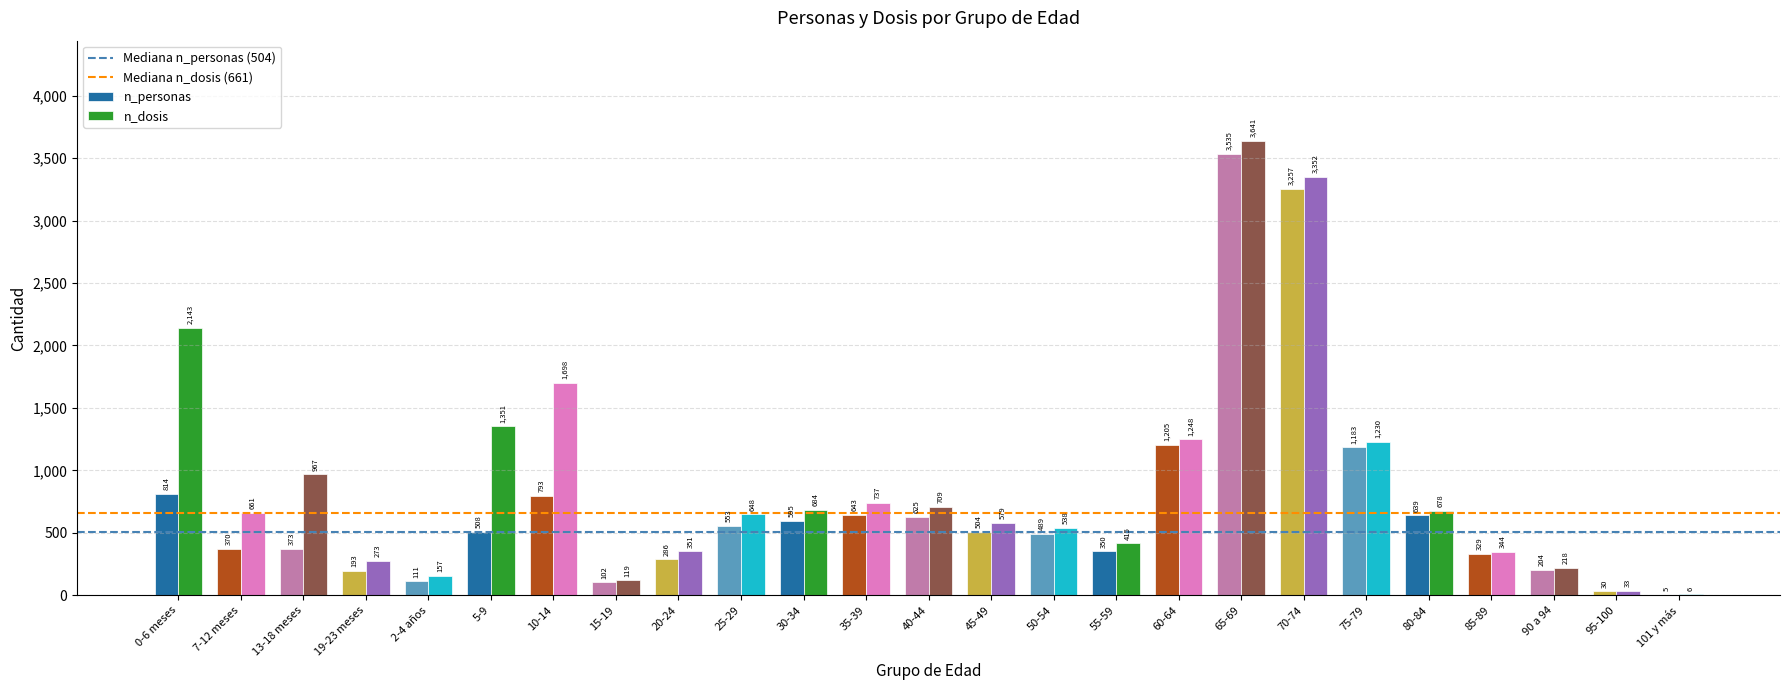

Is the value of n_personas at 2-4 años greater than the value of n_dosis at 2-4 años?

No